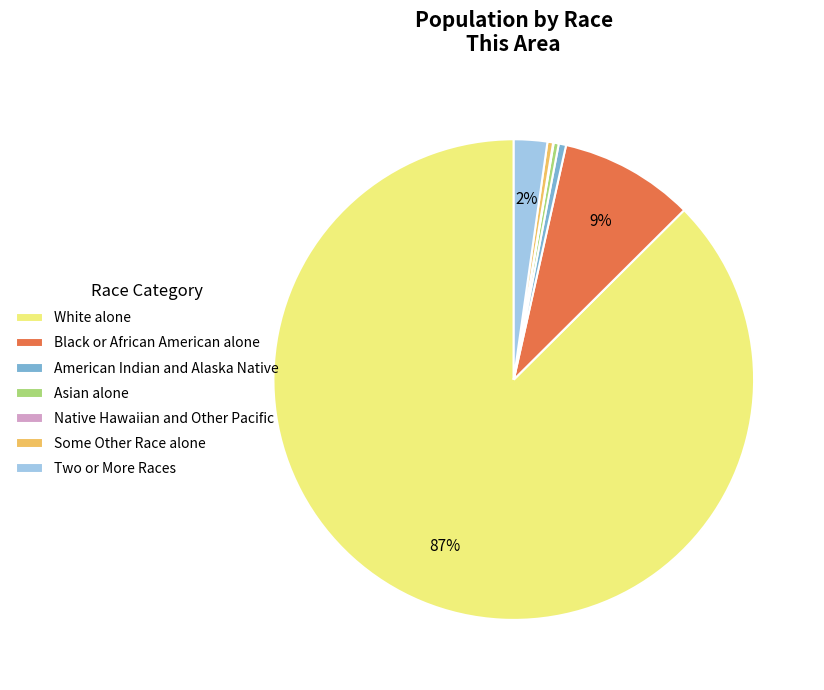

Do American Indian and Alaska Native and Two or More Races together represent more than half of the pie?

No